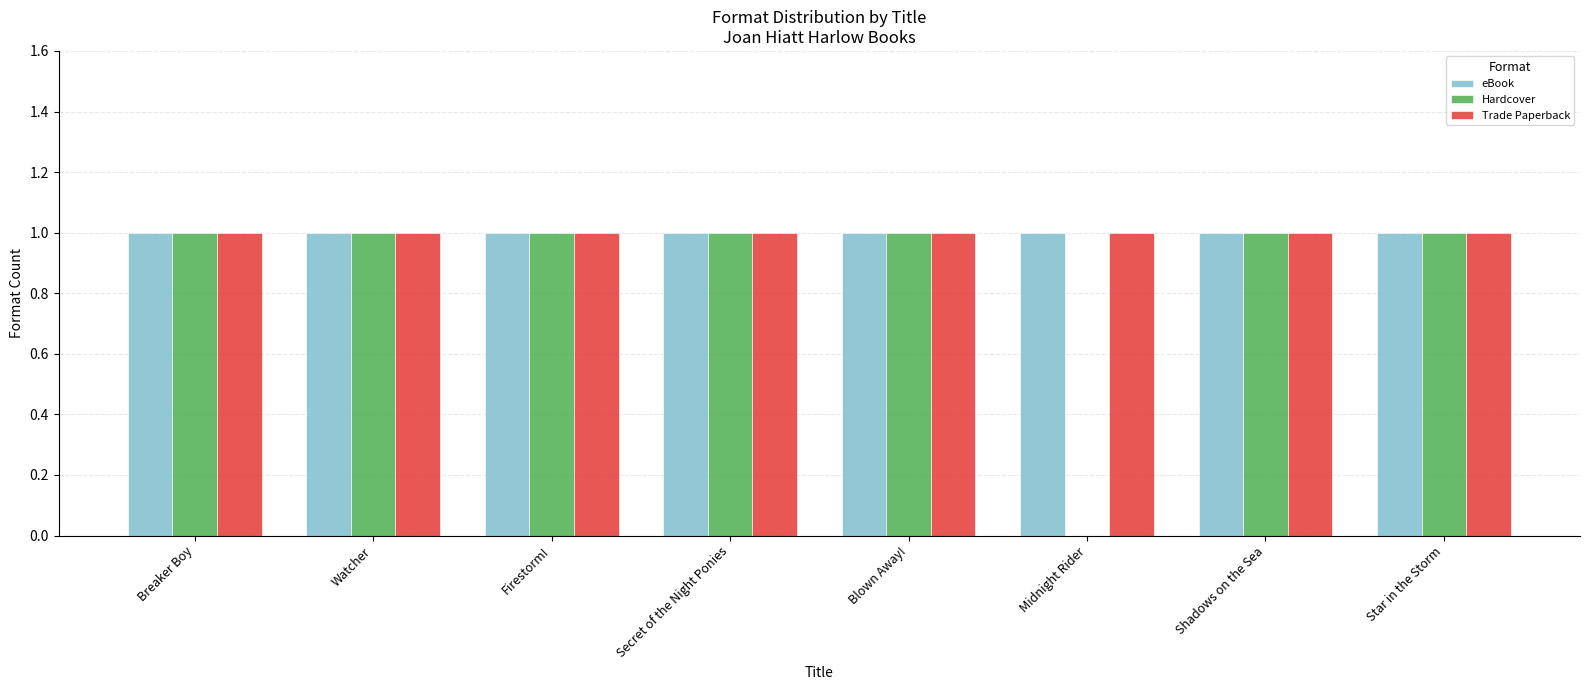

Reading right to left, transcribe all the data shown in this chart.

eBook: Star in the Storm=1	Shadows on the Sea=1	Midnight Rider=1	Blown Away!=1	Secret of the Night Ponies=1	Firestorm!=1	Watcher=1	Breaker Boy=1
Hardcover: Star in the Storm=1	Shadows on the Sea=1	Midnight Rider=0	Blown Away!=1	Secret of the Night Ponies=1	Firestorm!=1	Watcher=1	Breaker Boy=1
Trade Paperback: Star in the Storm=1	Shadows on the Sea=1	Midnight Rider=1	Blown Away!=1	Secret of the Night Ponies=1	Firestorm!=1	Watcher=1	Breaker Boy=1